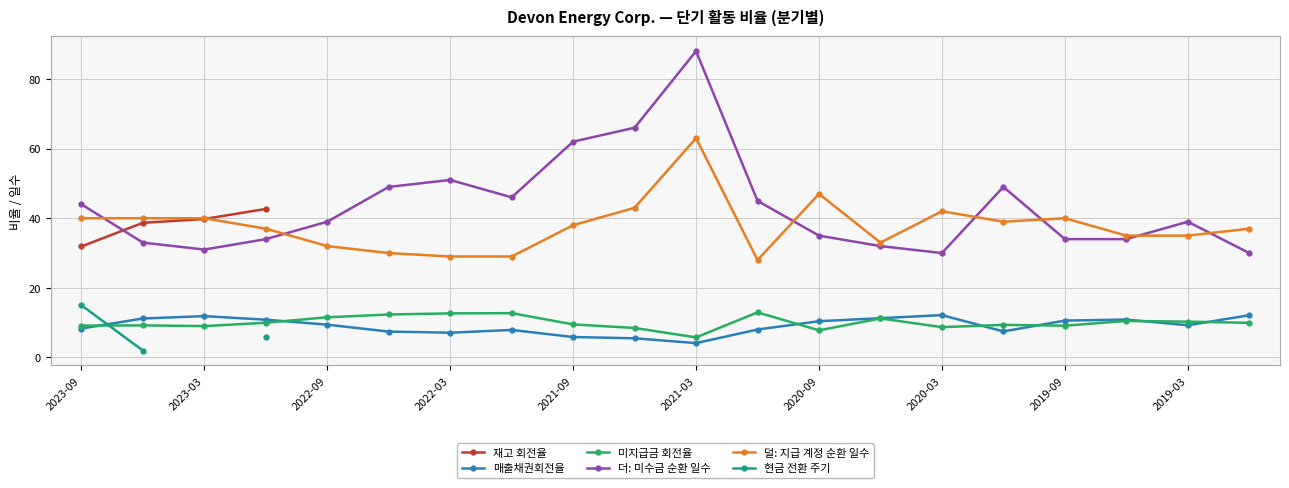

True or false: 덜: 지급 계정 순환 일수 has a value of 32.0 at 2022-09.

True